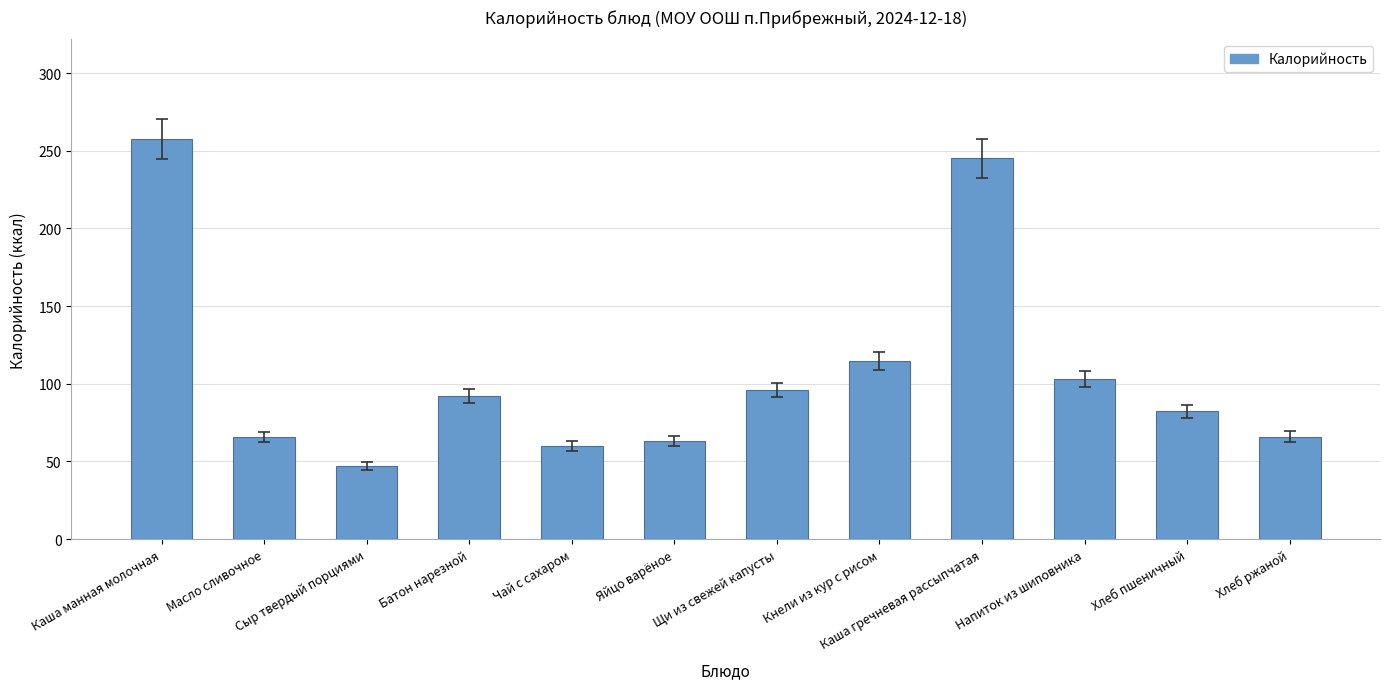

What is the ratio of the value at Масло сливочное to the value at Батон нарезной?

0.7